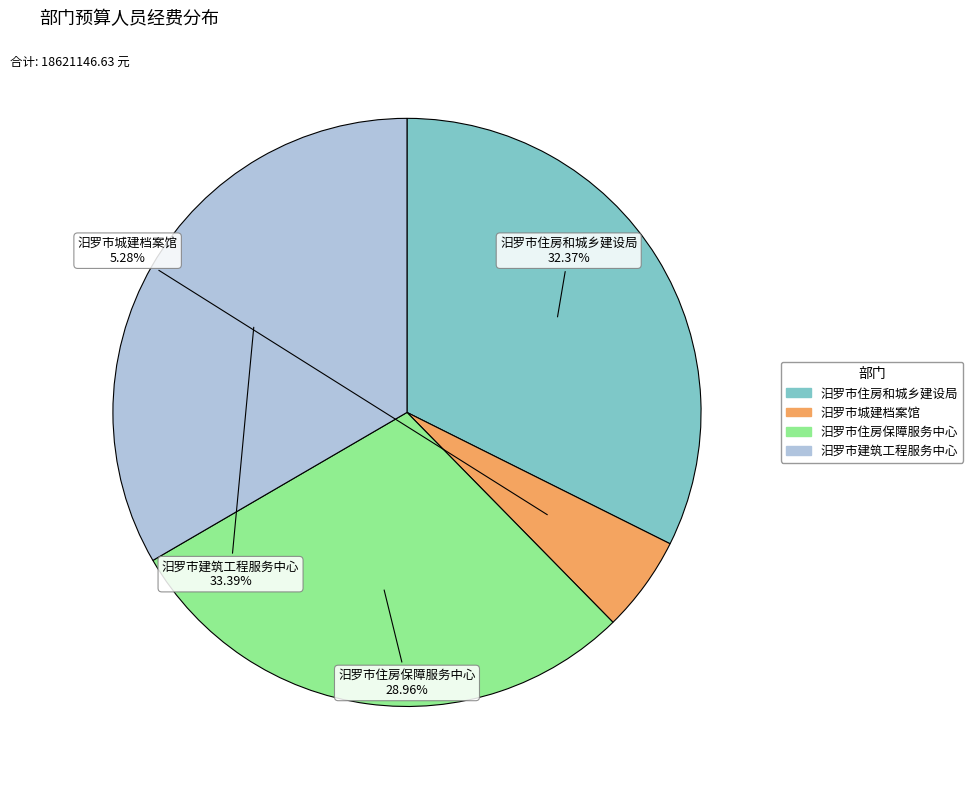

To the nearest percent, what portion does 汨罗市建筑工程服务中心 represent?

33%